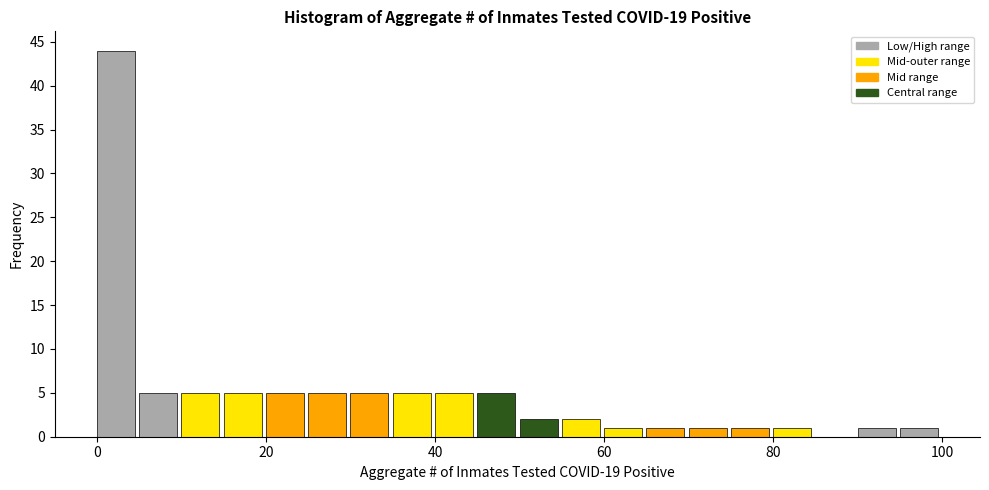

Read against the x-axis, roughly where is the centre of the tallest bar?

2